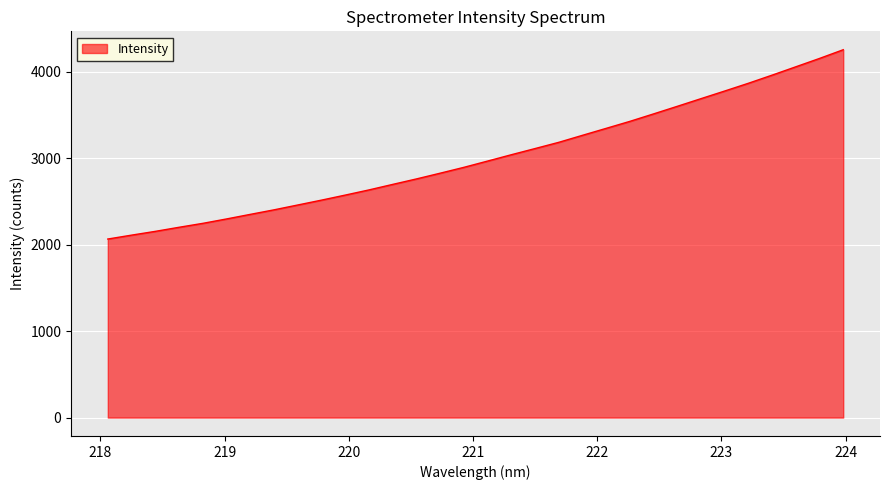

What is the difference between the maximum and minimum values?

2188.6